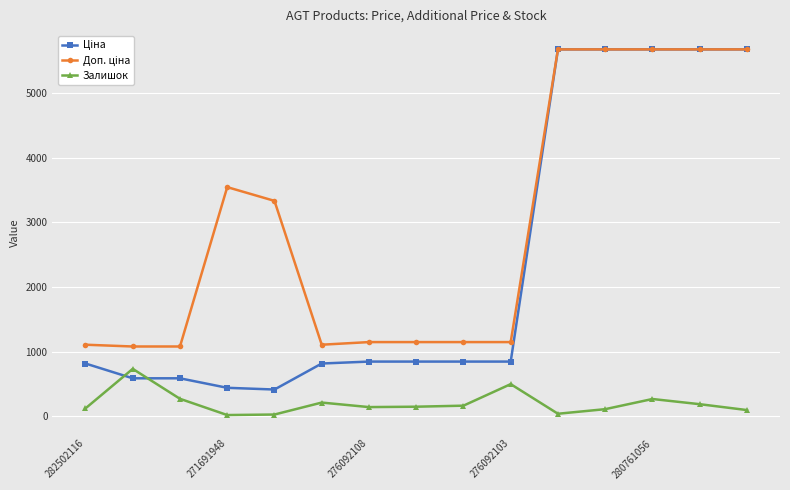

What is the maximum value shown in the chart?

5673.8